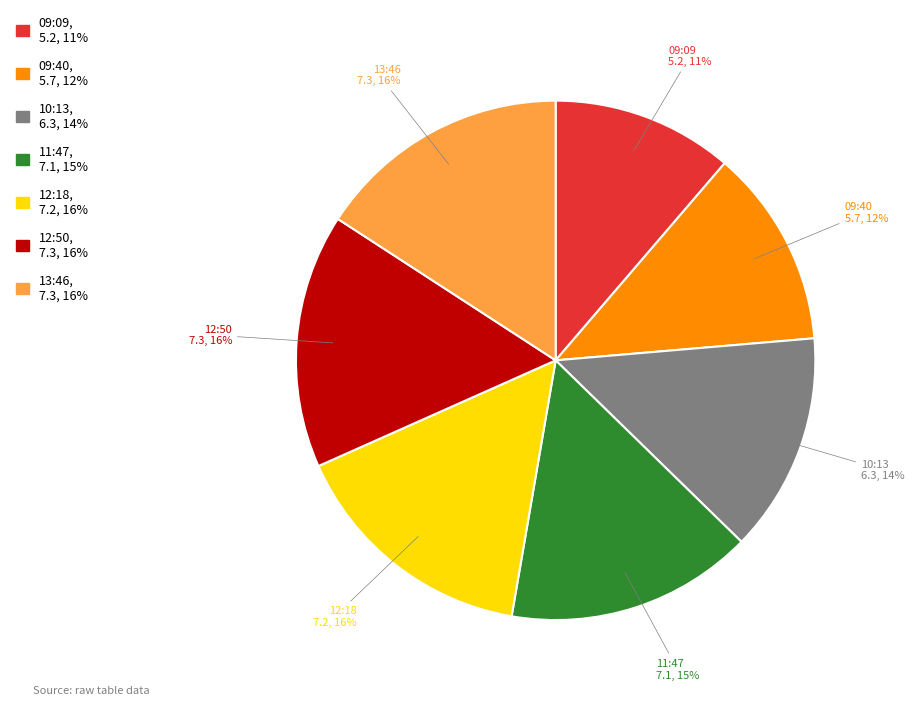

Is there a majority slice in this chart?

No